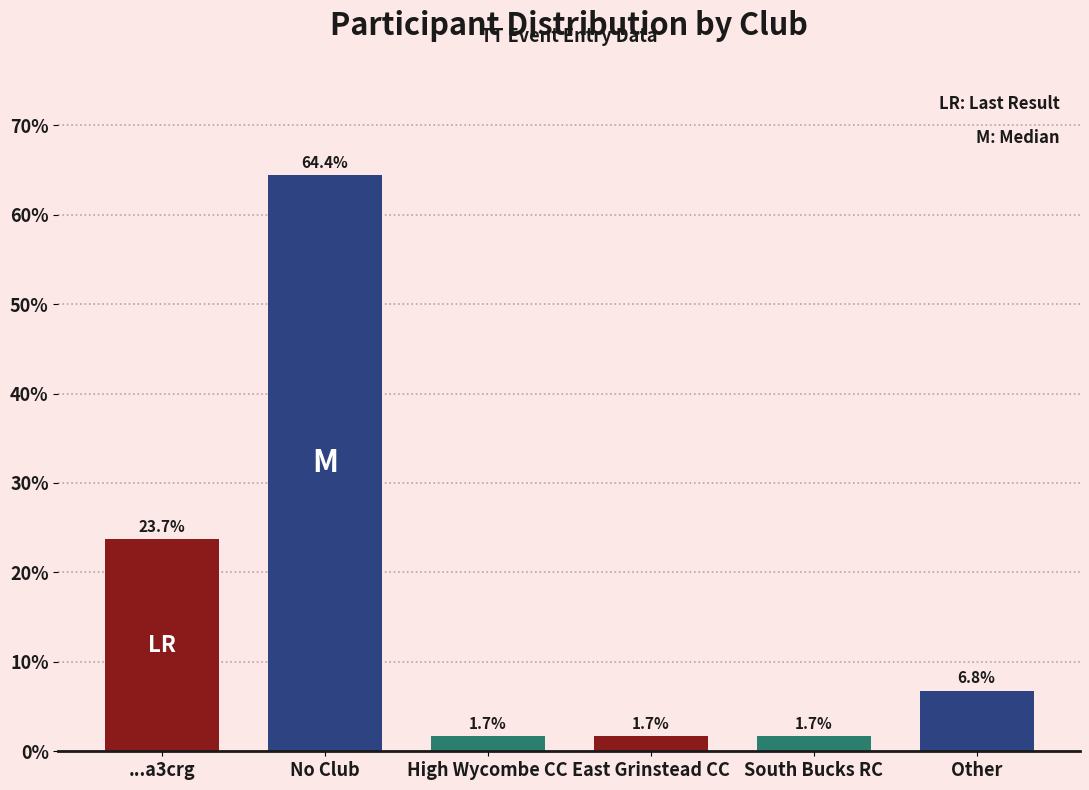

Reading left to right, list all the values displayed in this chart.

...a3crg=23.7	No Club=64.4	High Wycombe CC=1.7	East Grinstead CC=1.7	South Bucks RC=1.7	Other=6.8